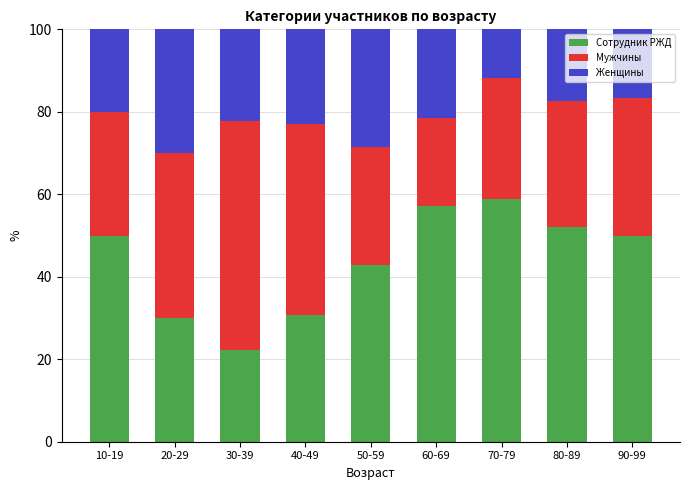

At which label does Сотрудник РЖД reach its minimum?

30-39